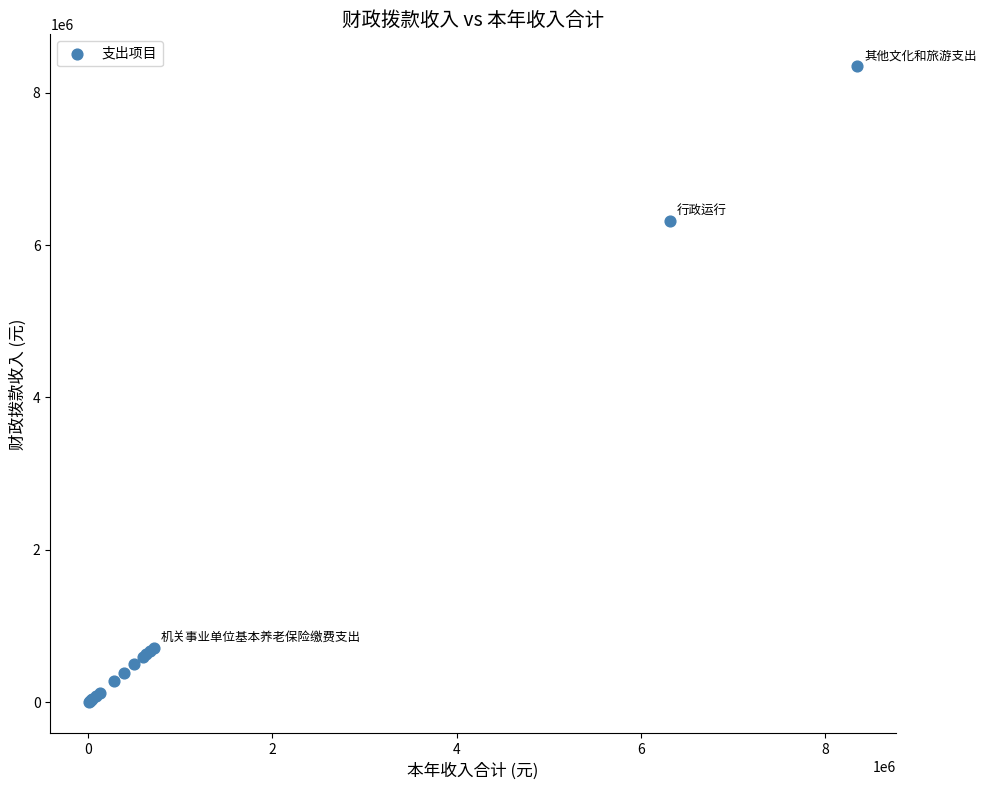

What Y value in the scatter plot is closest to 4177418?

6314806.1